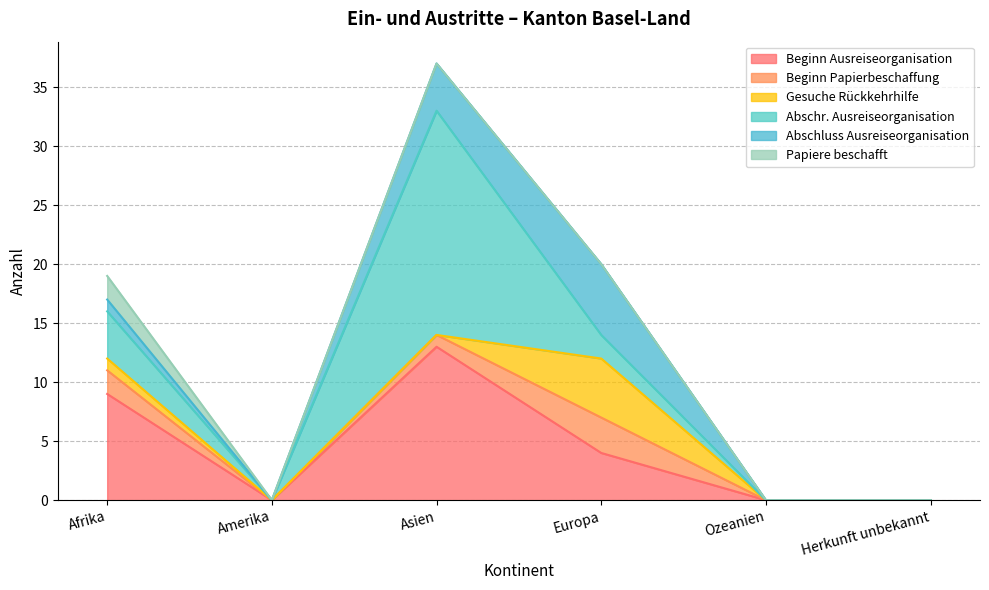

Reading left to right, list all the values displayed in this chart.

Beginn Ausreiseorganisation: 9	0	13	4	0	0
Beginn Papierbeschaffung: 2	0	1	3	0	0
Gesuche Rückkehrhilfe: 1	0	0	5	0	0
Abschr. Ausreiseorganisation: 4	0	19	2	0	0
Abschluss Ausreiseorganisation: 1	0	4	6	0	0
Papiere beschafft: 2	0	0	0	0	0